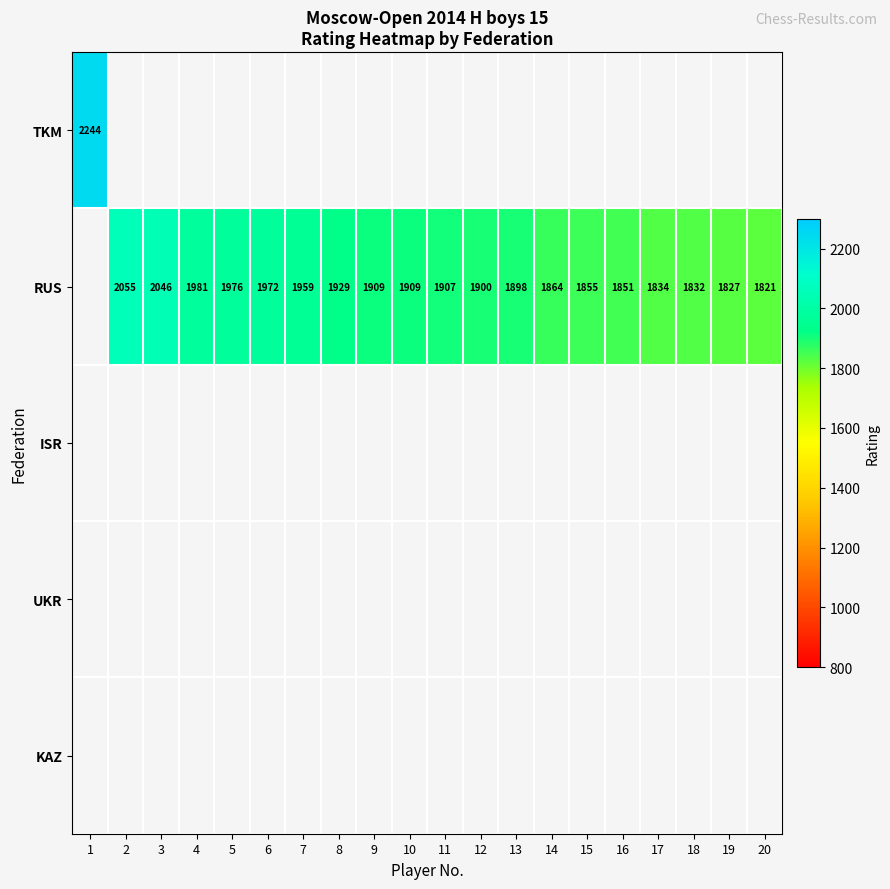

The value of RUS at 7 is 3419. True or false?

False